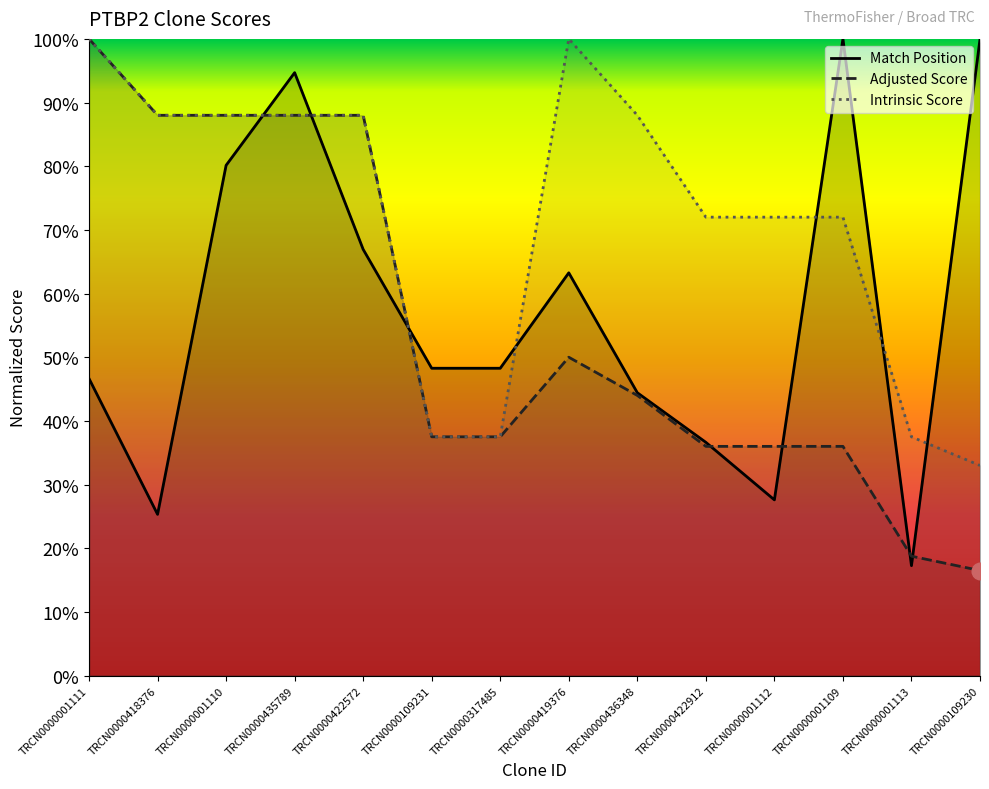

True or false: Adjusted Score has a value of 1.0 at TRCN0000001111.

True